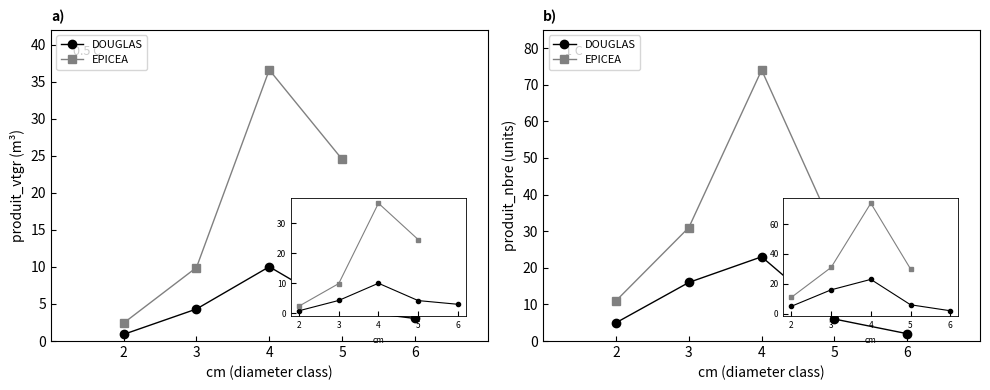

Which category has the lowest value across all series?

6